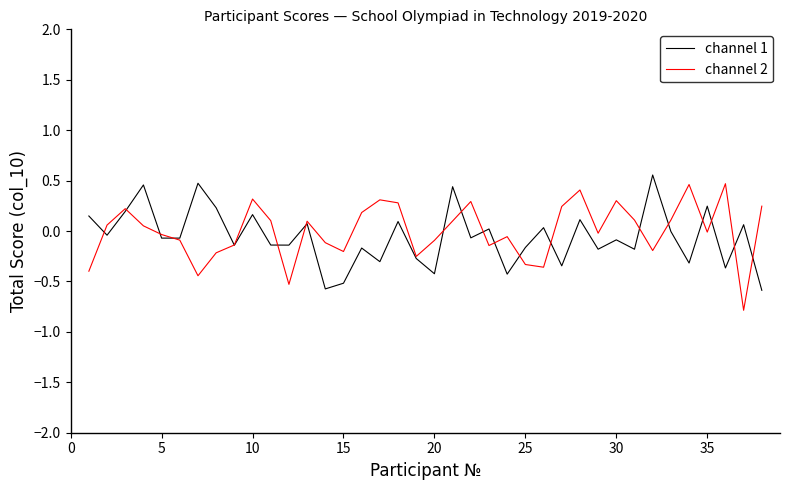

Which series ends up on top after the final intersection of channel 1 and channel 2?

channel 2